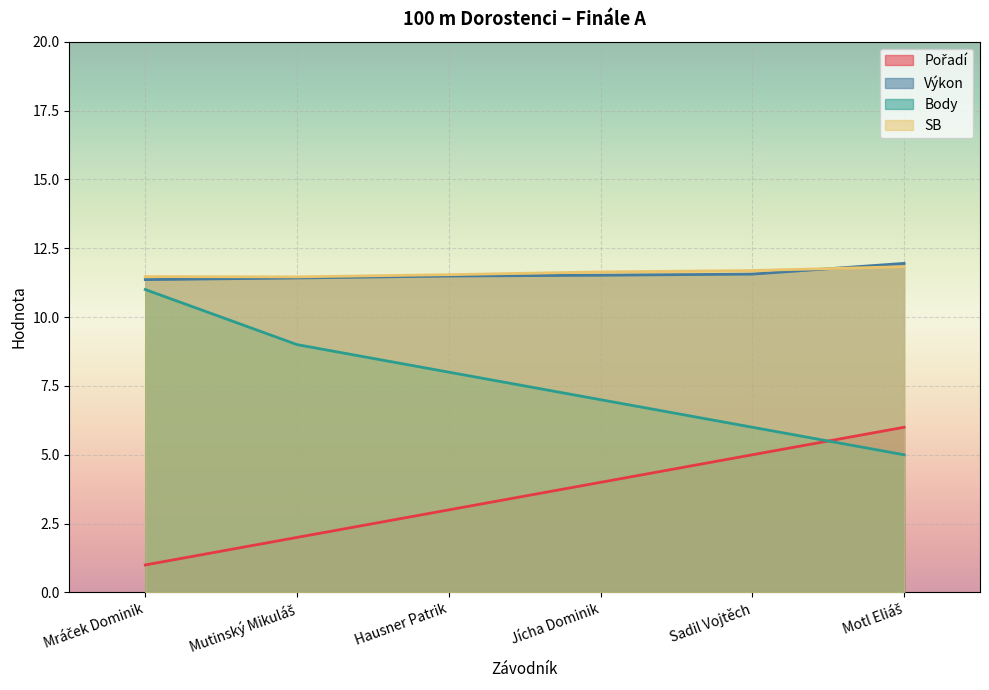

At which category is the sum across all series the highest?

Mráček Dominik